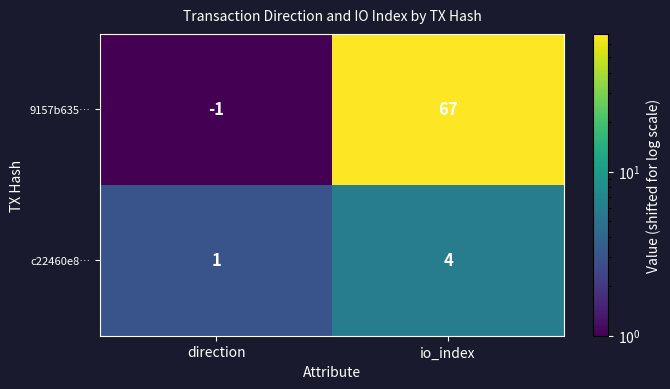

Where is c22460e8… nearest to the value 2?

direction